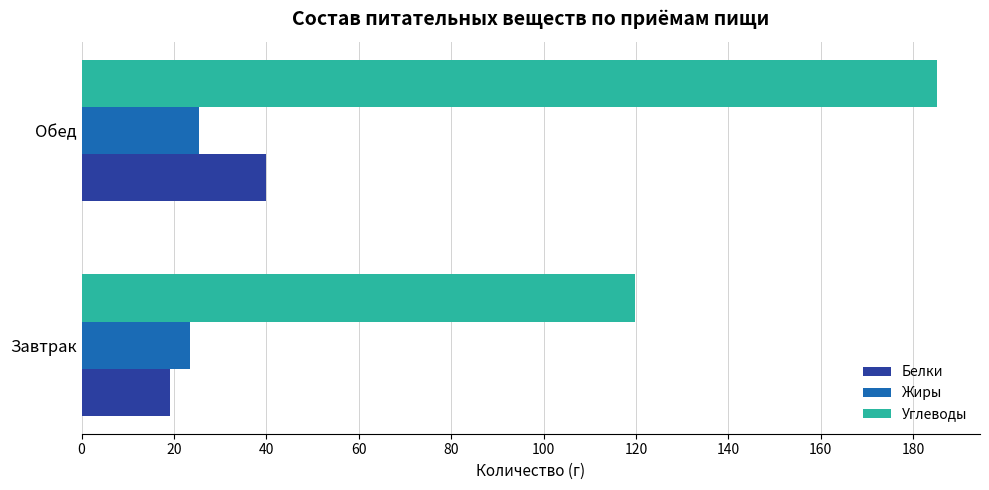

The value of Белки at Завтрак is 19.1. True or false?

True